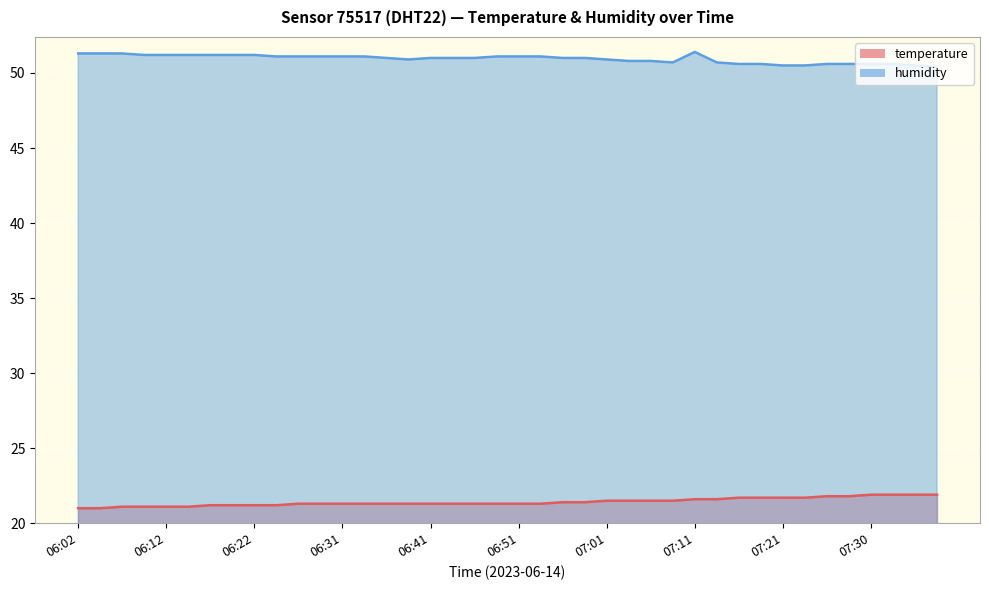

At which category is the sum across all series the highest?

07:11